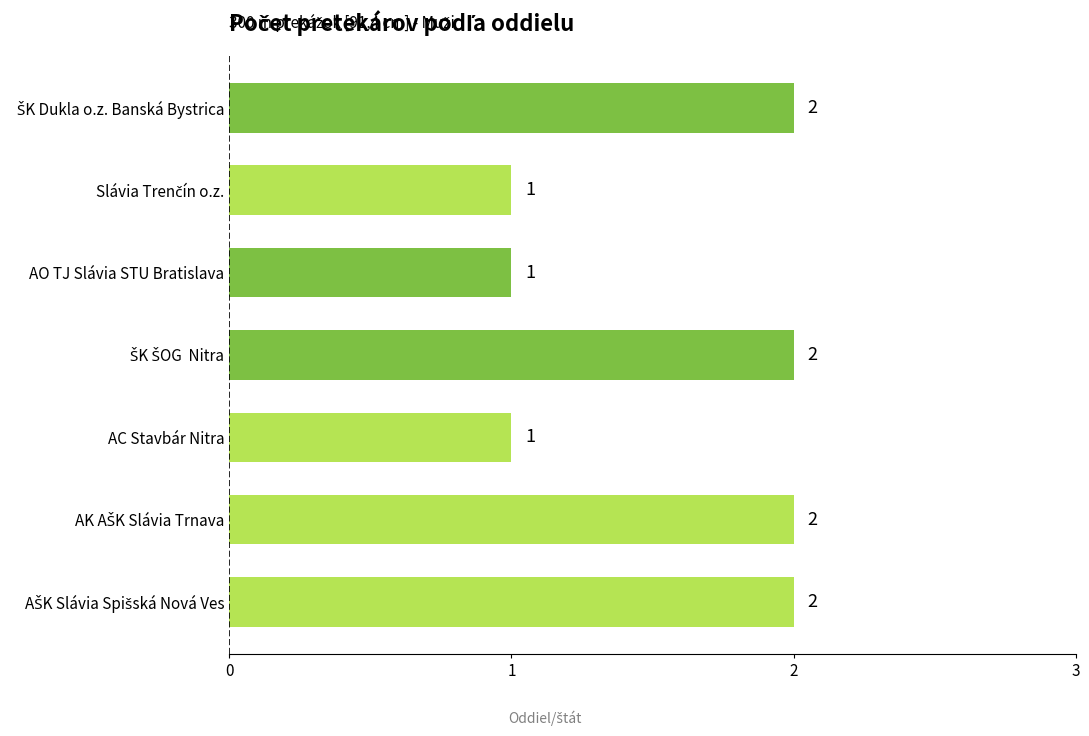

What is the sum of all values?

11